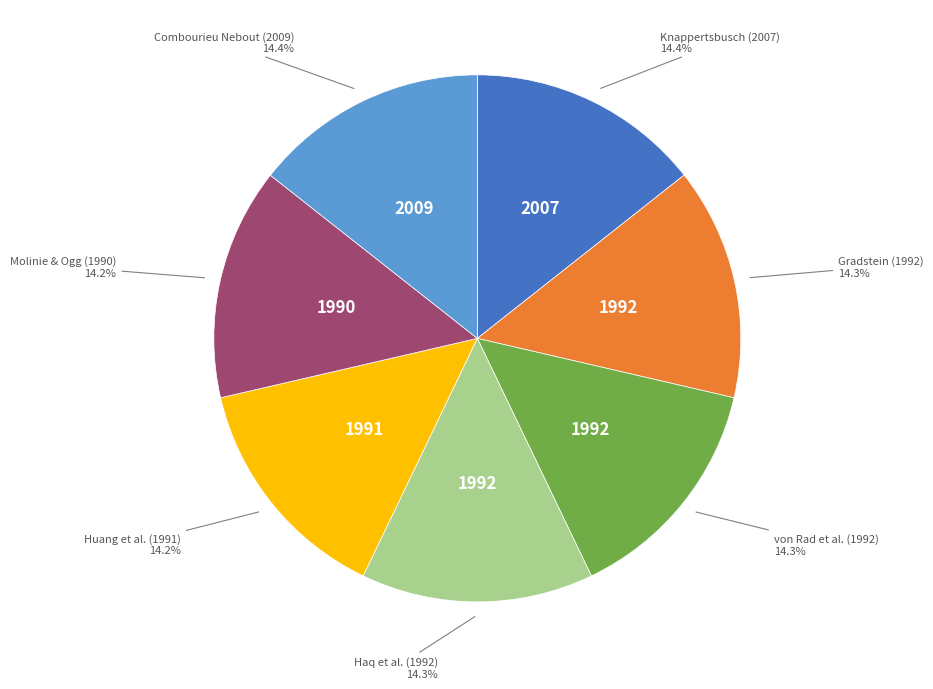

Is there any slice that represents more than half of the pie?

No